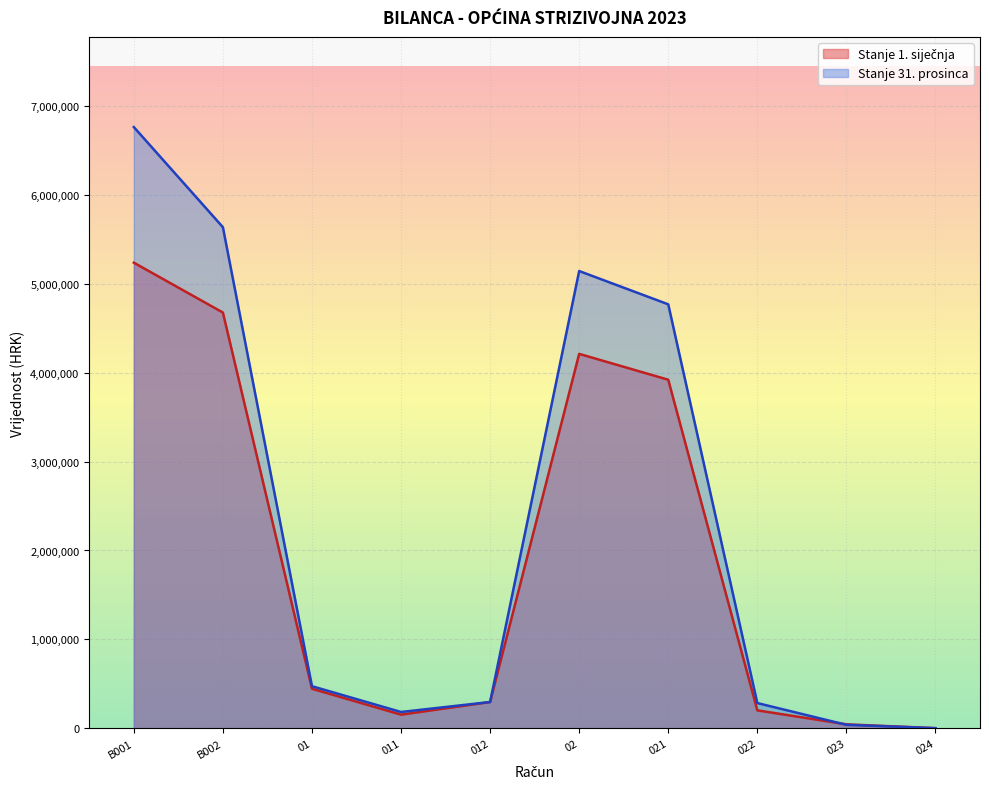

Rank the series by their average value, from lowest to highest.

Stanje 1. siječnja, Stanje 31. prosinca